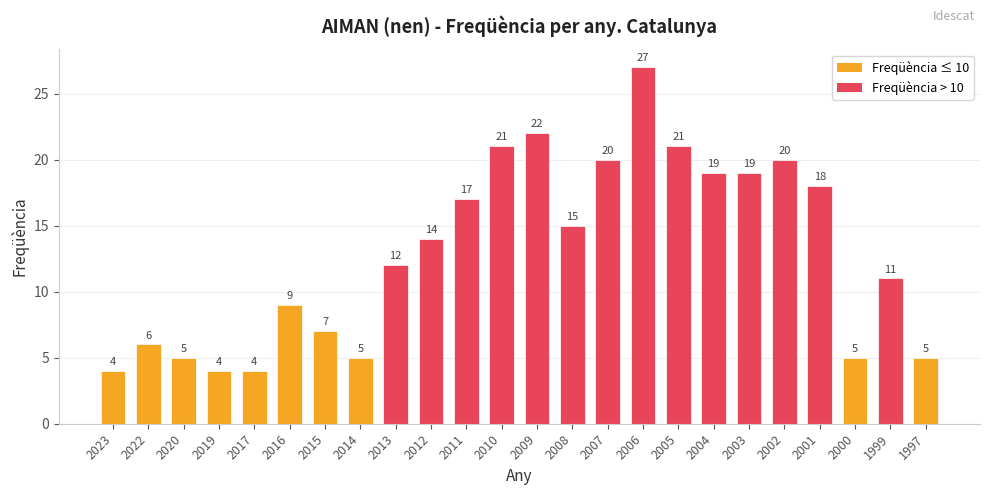

Reading left to right, list all the values displayed in this chart.

4	6	5	4	4	9	7	5	12	14	17	21	22	15	20	27	21	19	19	20	18	5	11	5